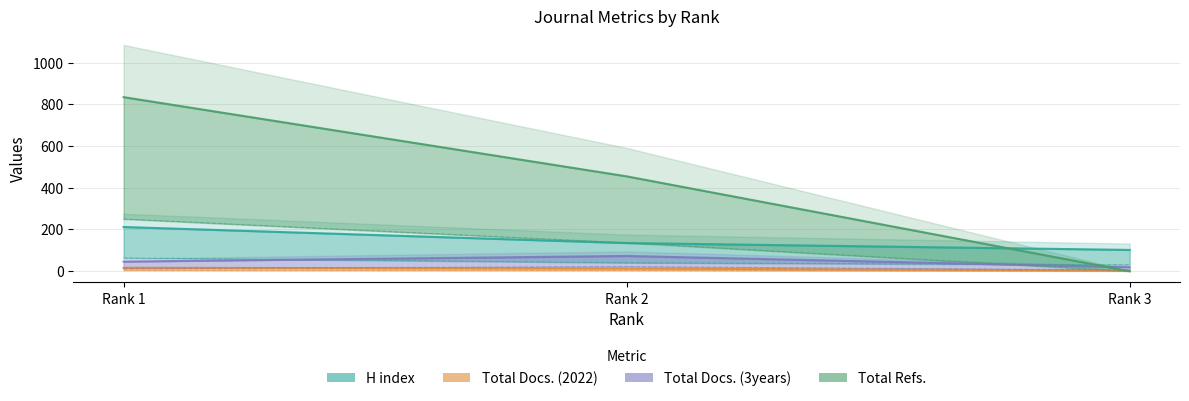

Which has a higher value, Rank 3 or Rank 1?

Rank 1